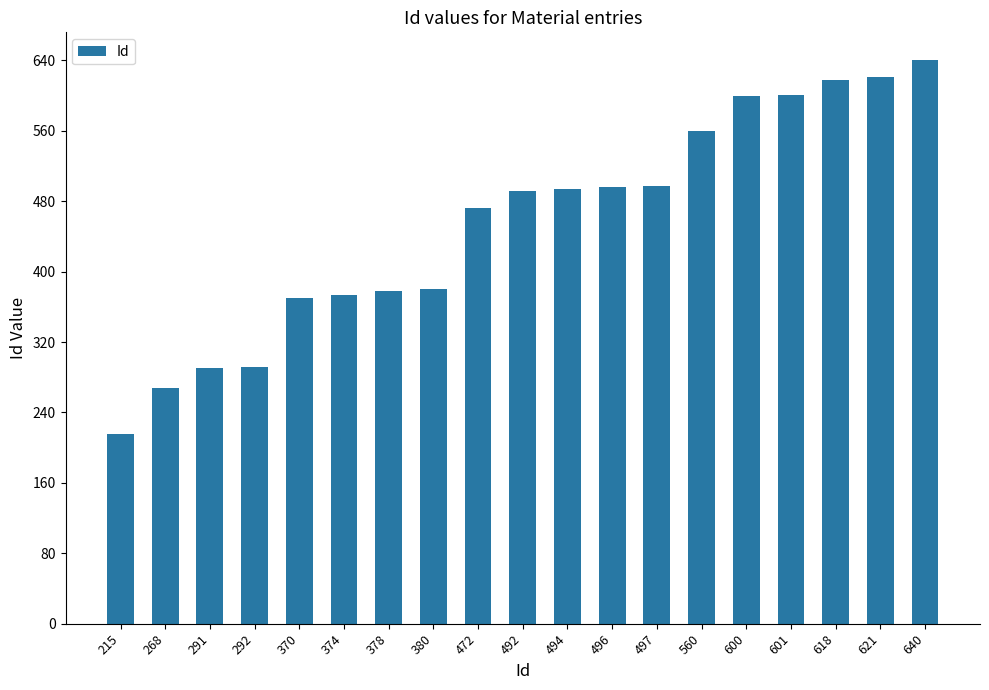

What is the difference between the maximum and minimum values?

425